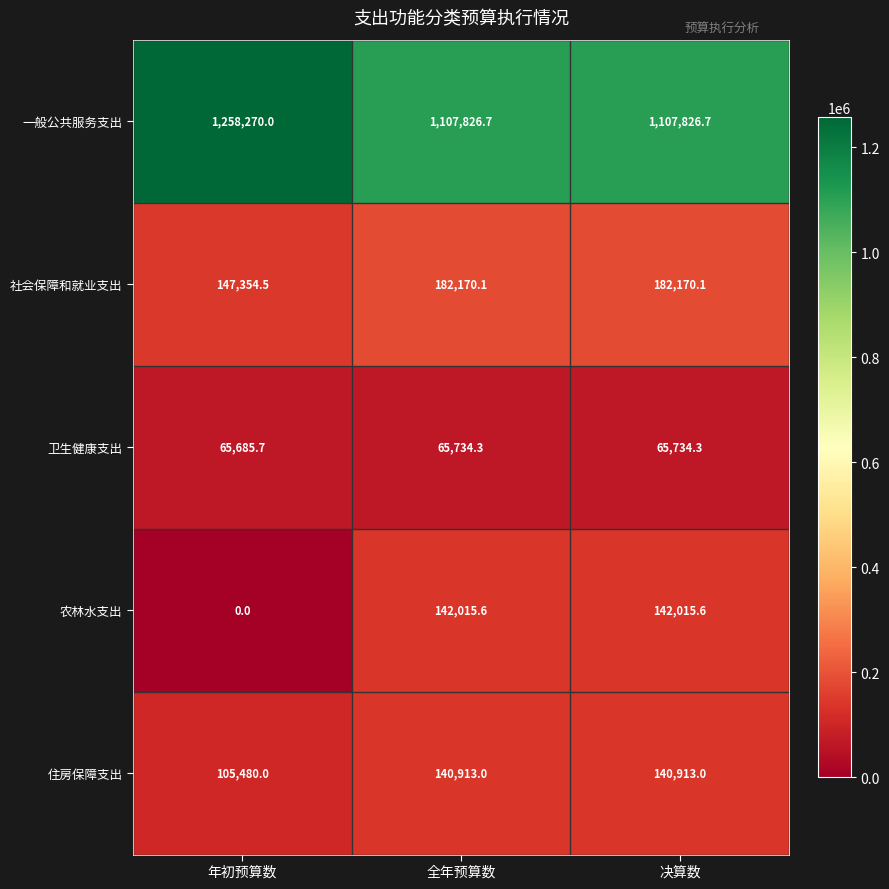

What is the greatest value displayed?

1258270.0